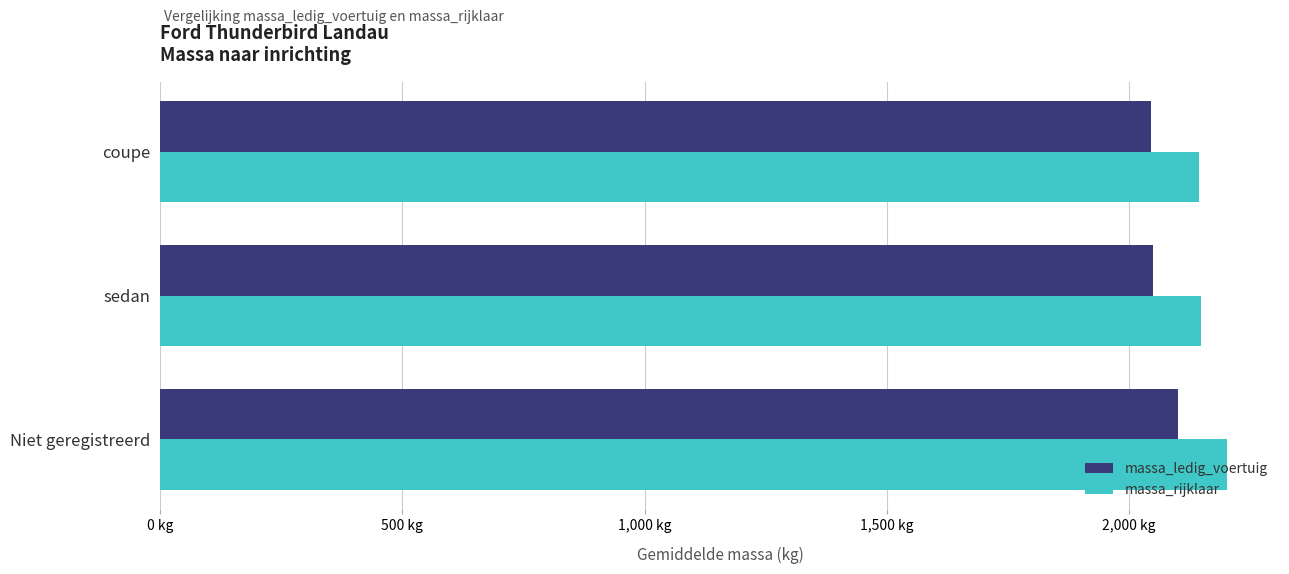

What are all the series names shown in the legend?

massa_ledig_voertuig, massa_rijklaar